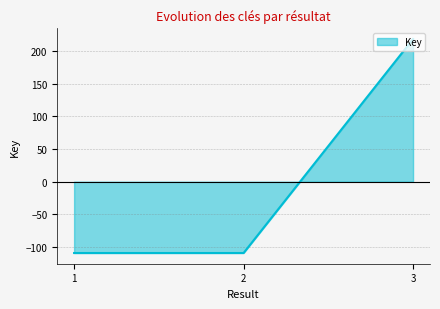

What is the greatest value displayed?

218.3